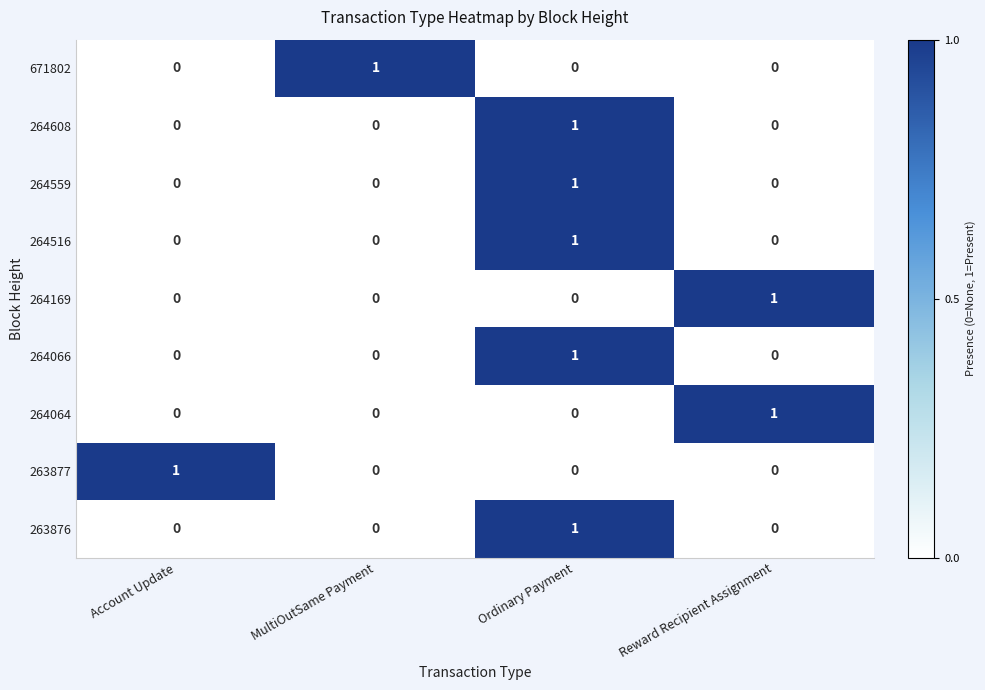

True or false: 264064 has a value of 1 at Reward Recipient Assignment.

True